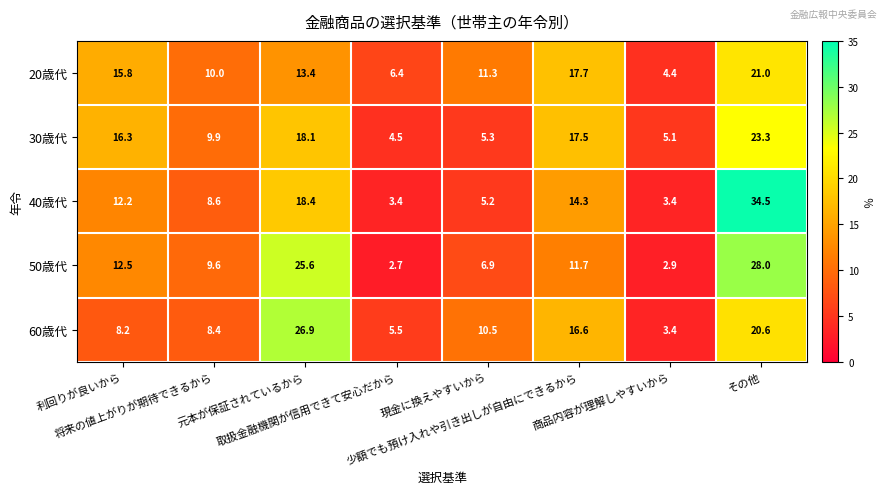

Count the number of data series in this chart.

5